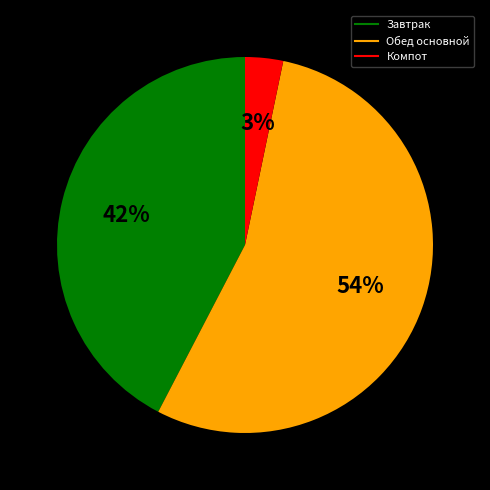

To the nearest percent, what is the average slice percentage?

33%